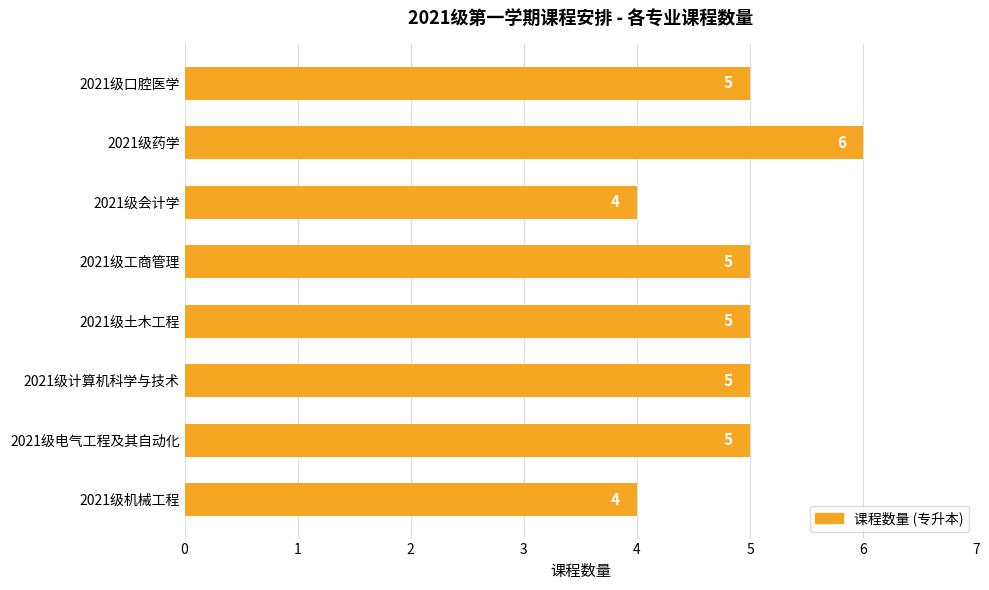

Reading bottom to top, extract all data points from this chart.

2021级机械工程=4	2021级电气工程及其自动化=5	2021级计算机科学与技术=5	2021级土木工程=5	2021级工商管理=5	2021级会计学=4	2021级药学=6	2021级口腔医学=5